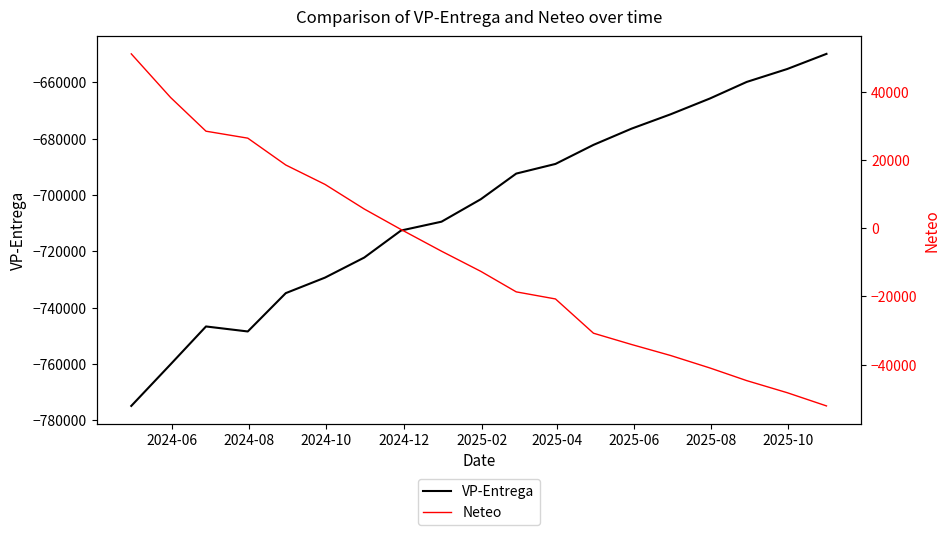

What is the value of the Neteo point at the 16th from the left?

-41023.5